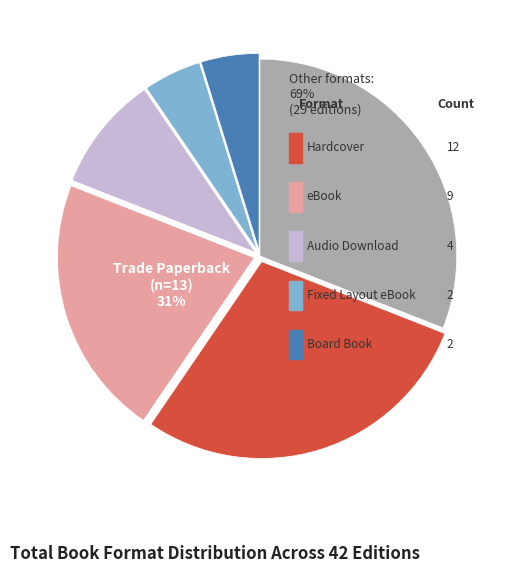

The eBook slice represents 21% of the pie. True or false?

True